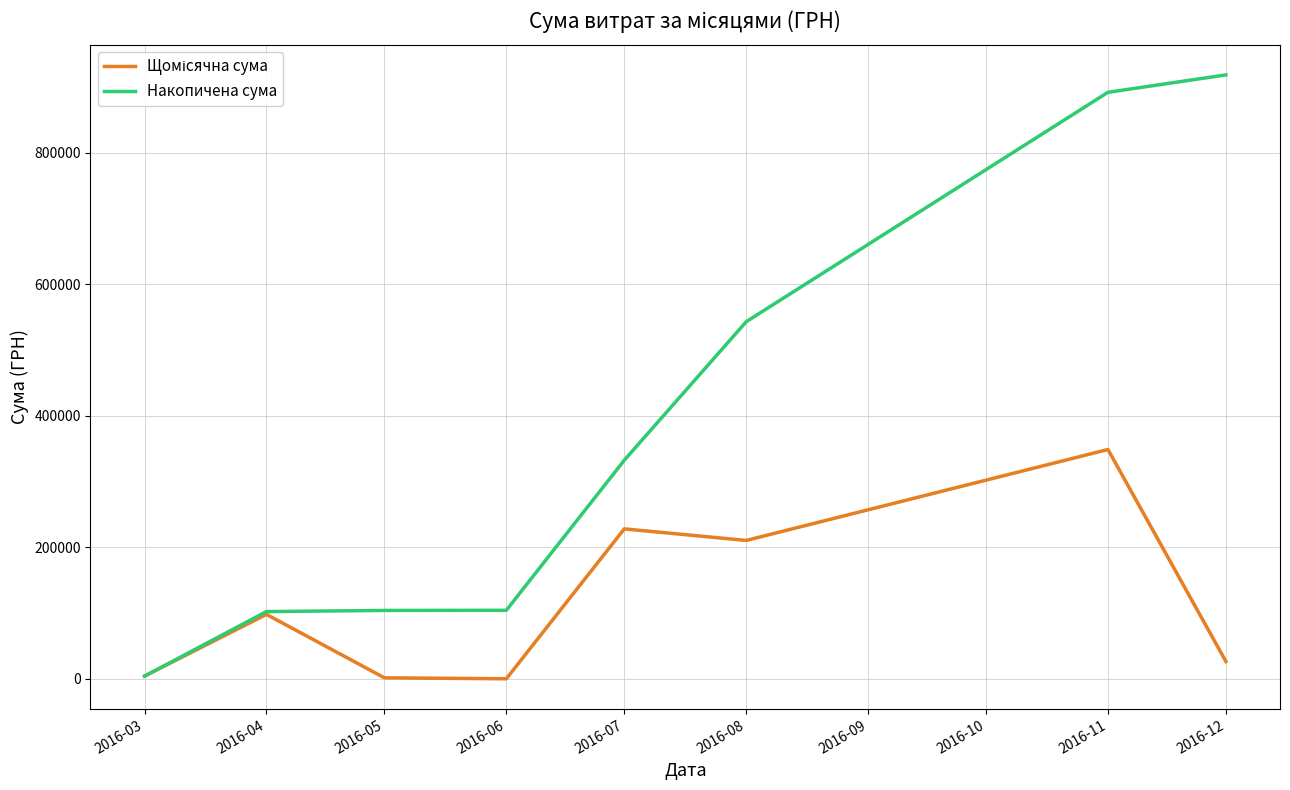

The value of Накопичена сума at 2016-07 is 146961.5. True or false?

False